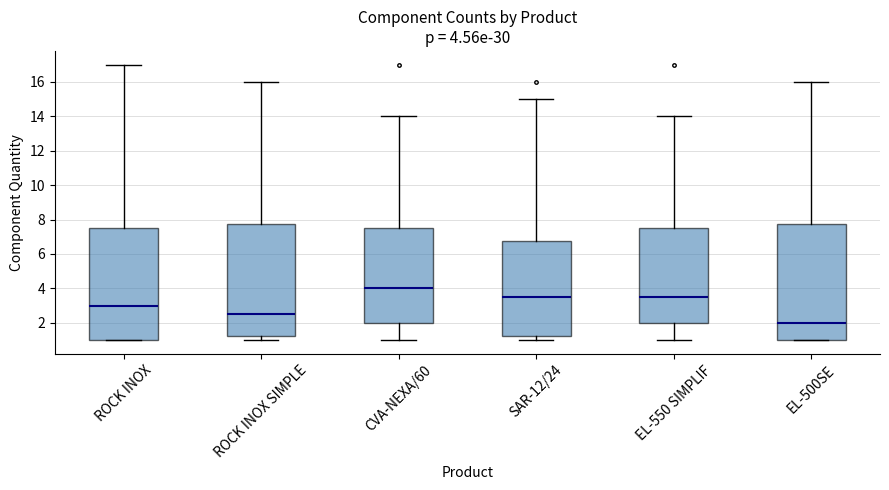

Which box has the highest median line?

CVA-NEXA/60